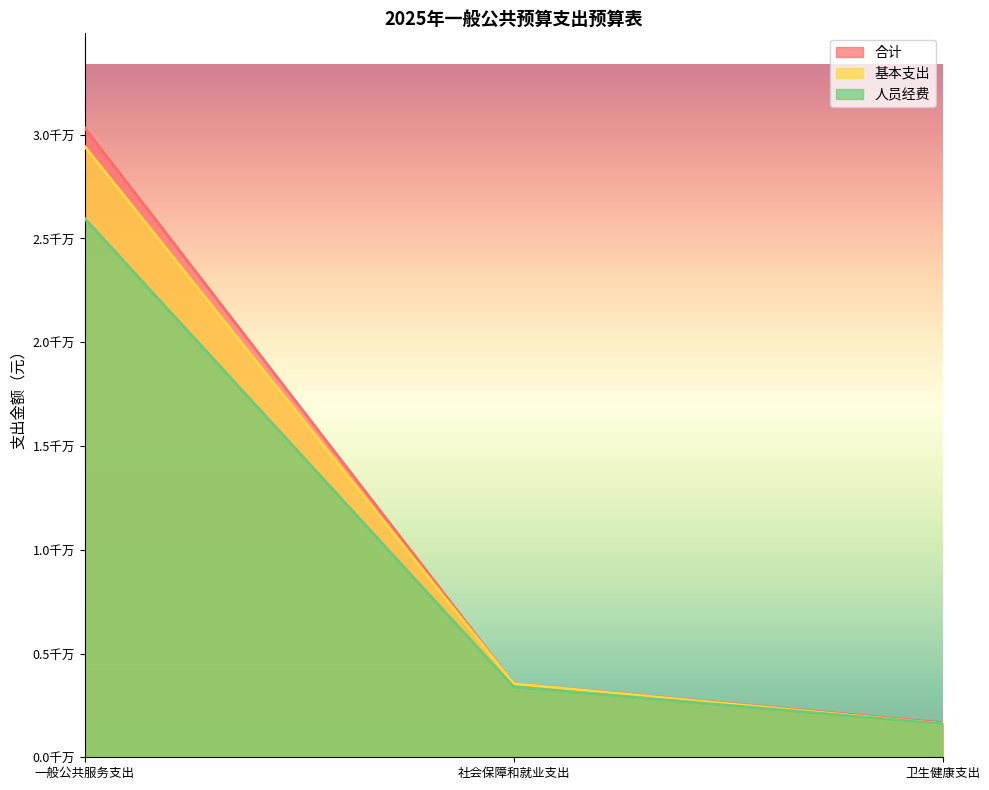

What is the difference between the maximum and minimum values in the 合计 series?

28668043.8